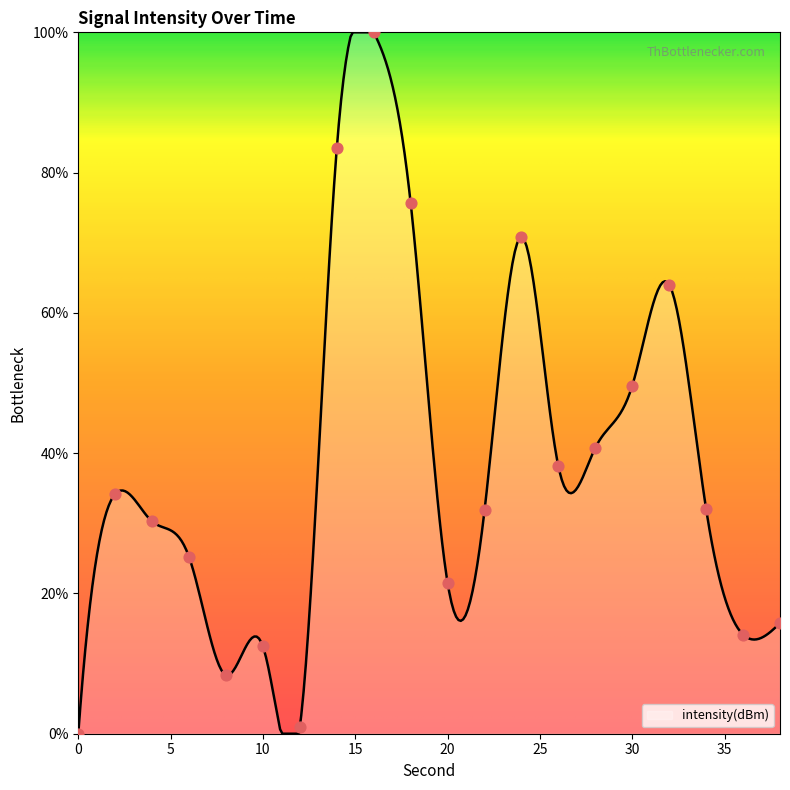

What is the change in value from 14 to 28?

-42.7